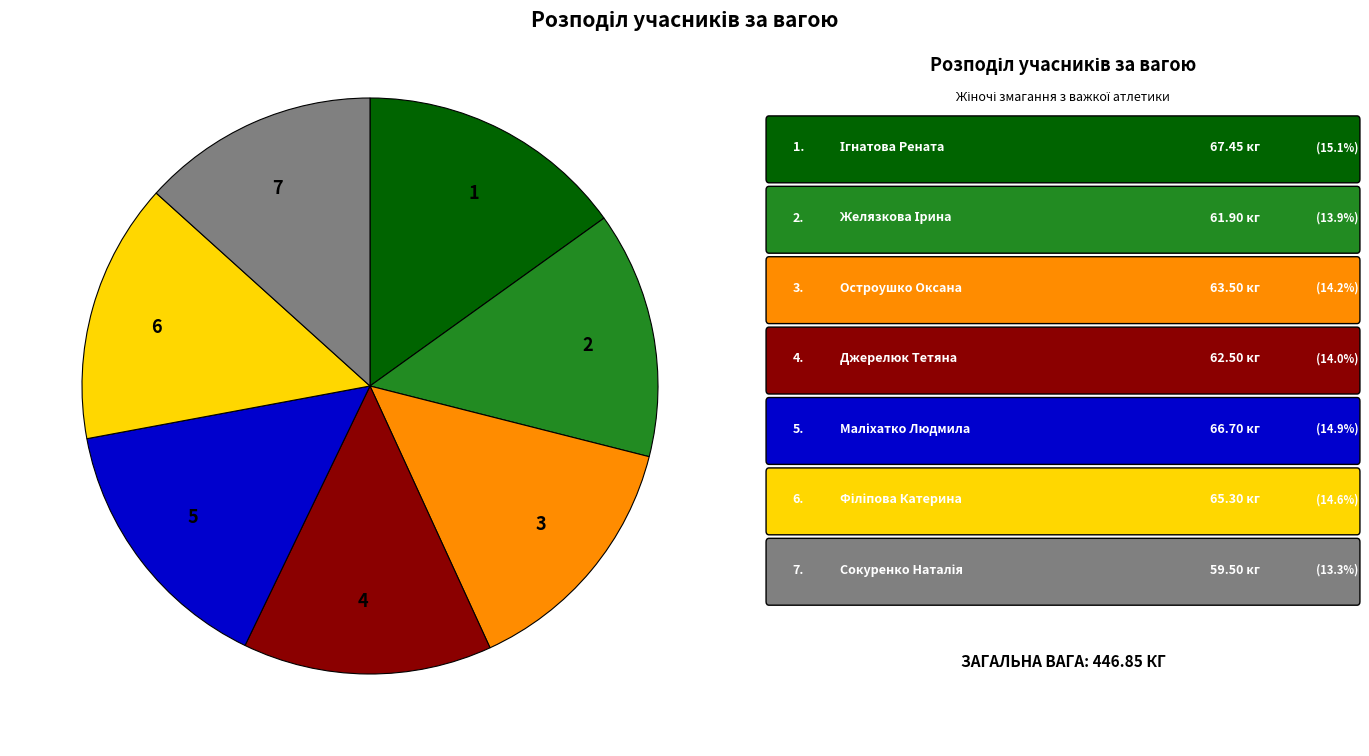

Approximately how many times larger is the value at 4 compared to 7?

1.1